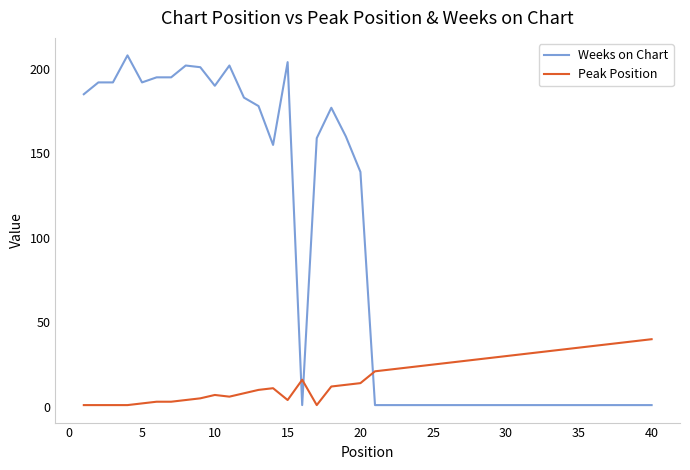

List the series in order of their peak value, lowest first.

Peak Position, Weeks on Chart